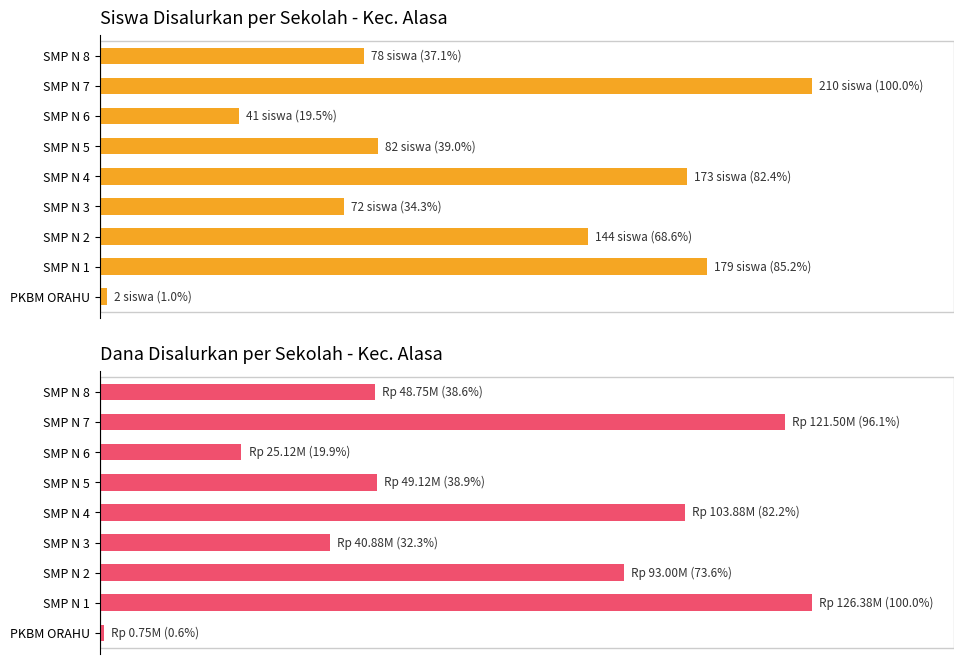

What is the value of the Siswa Disalurkan bar at the 1st from the left?

1.0